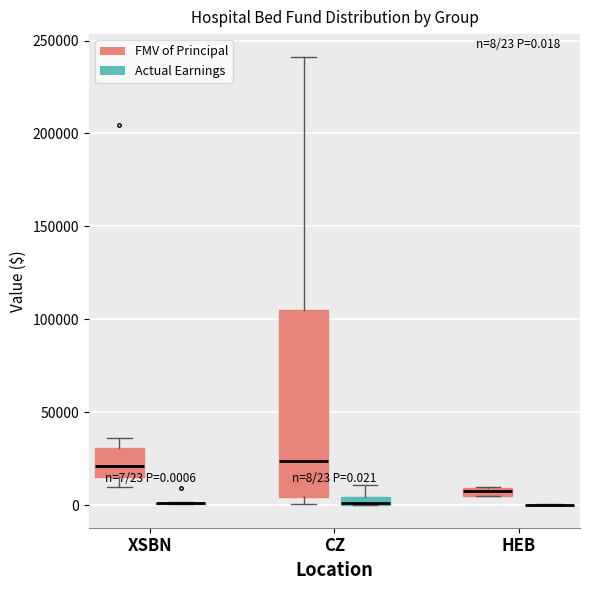

Which box is the tallest, from its lower edge to its upper edge?

CZ (FMV of Principal)